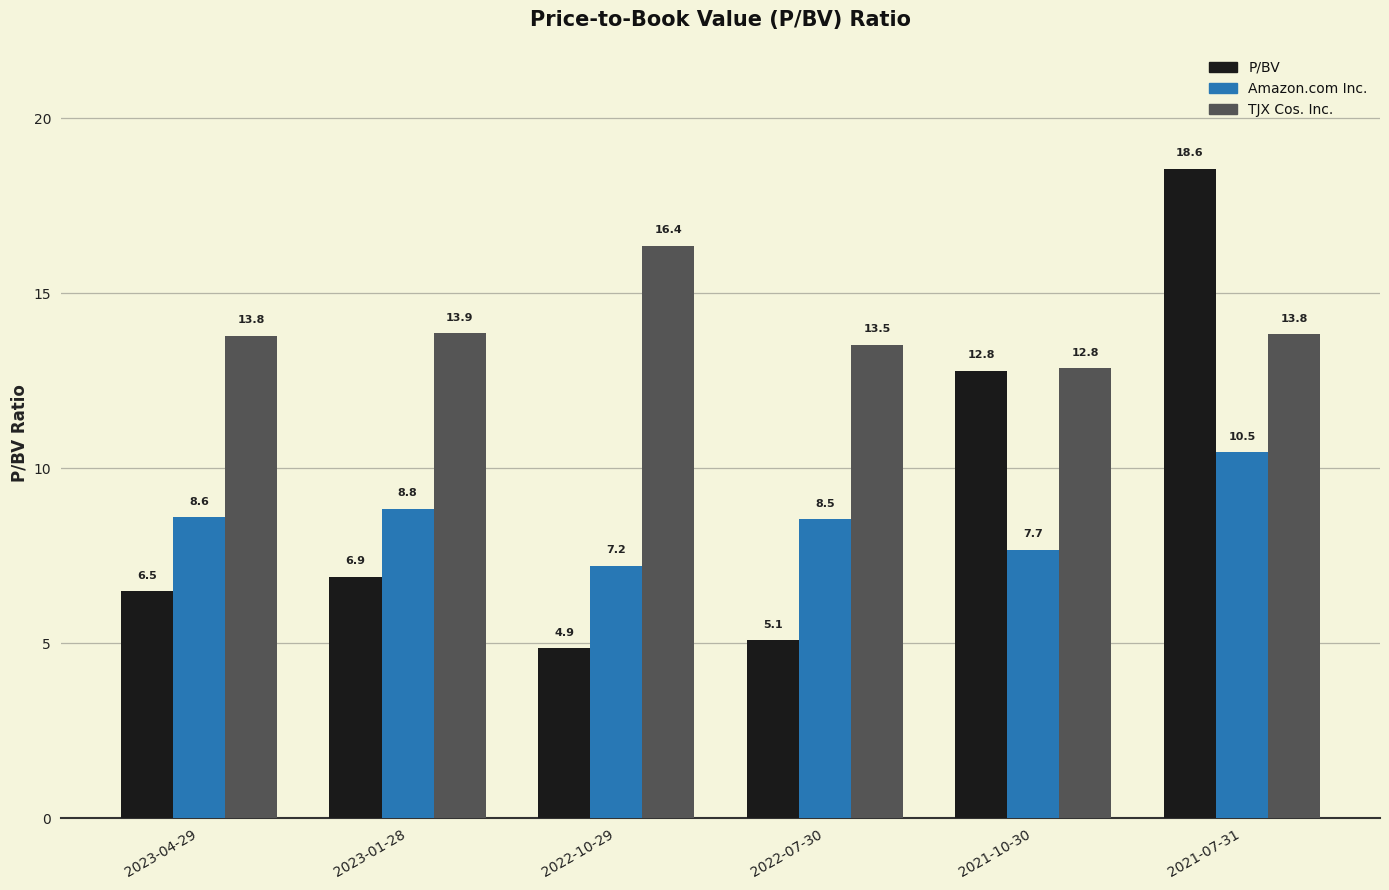

What is the difference between the maximum and second lowest values in the Amazon.com Inc. series?

2.8